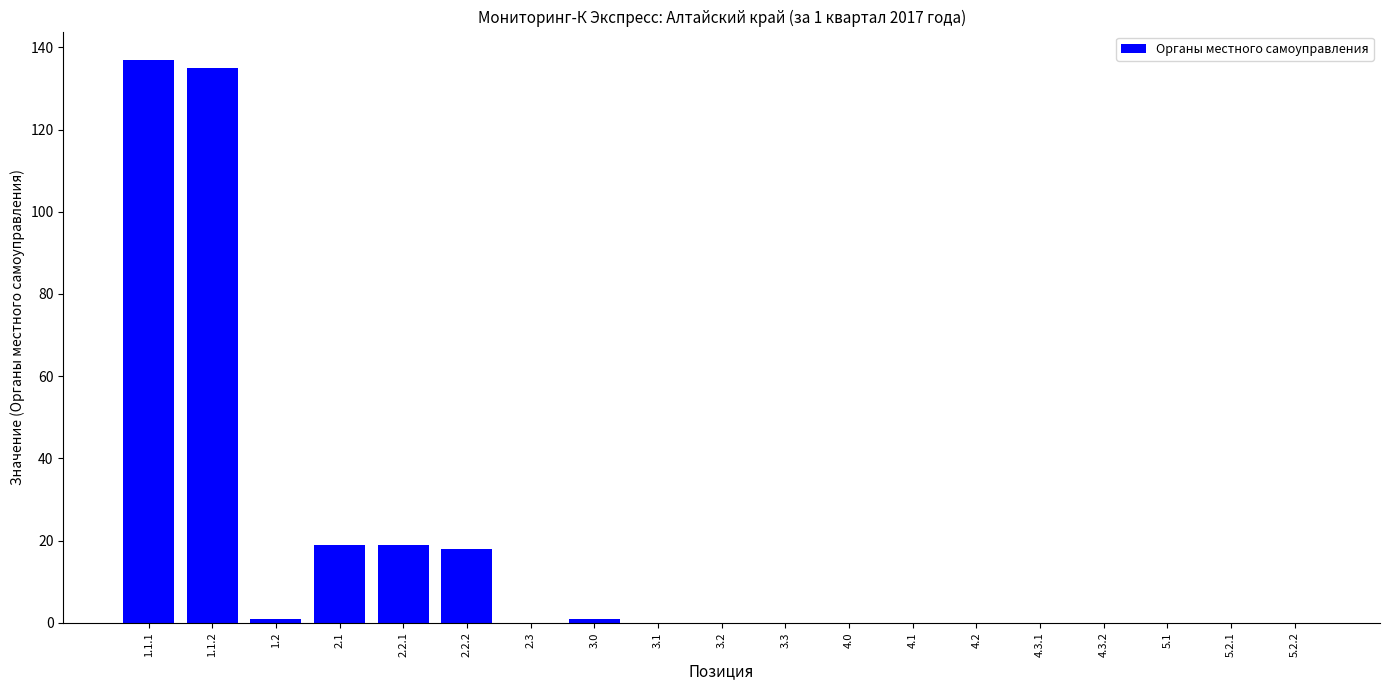

What is the greatest value displayed?

137